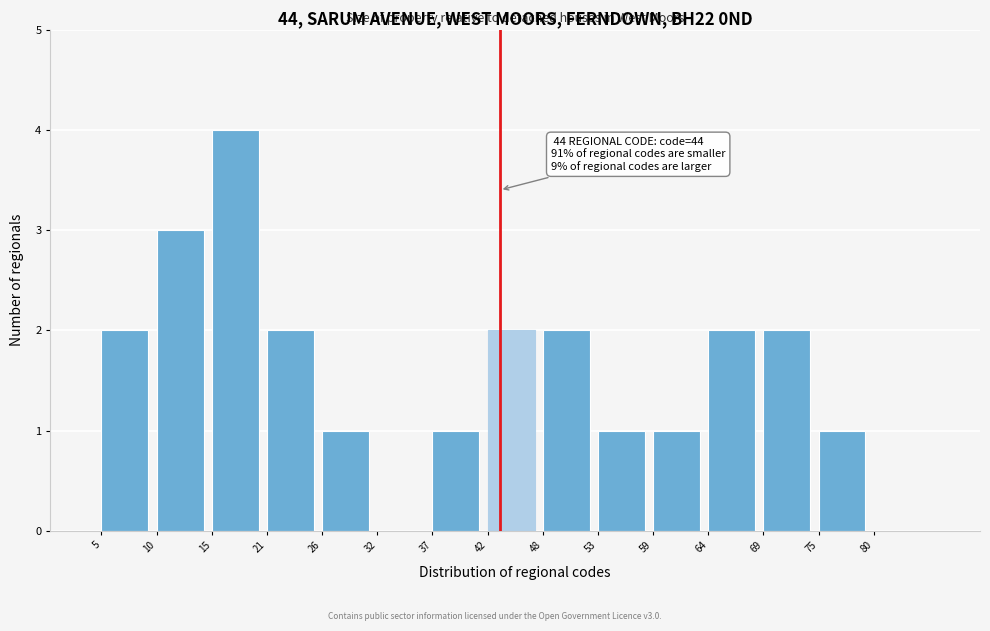

Over which range of the x-axis is the bar tallest?

15.8 to 21.2